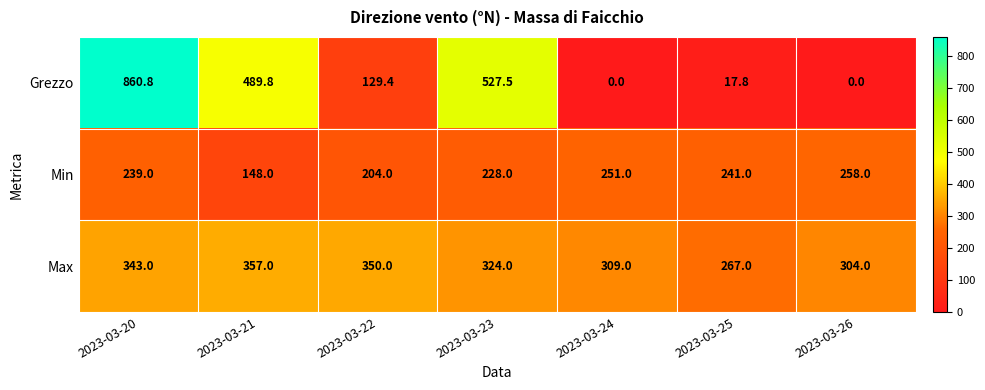

What is the greatest value displayed?

860.8